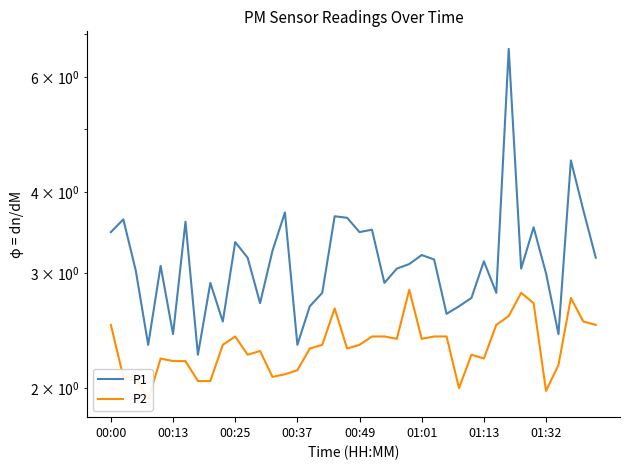

Between 00:49 and 01:01, which series saw the biggest shift?

P1